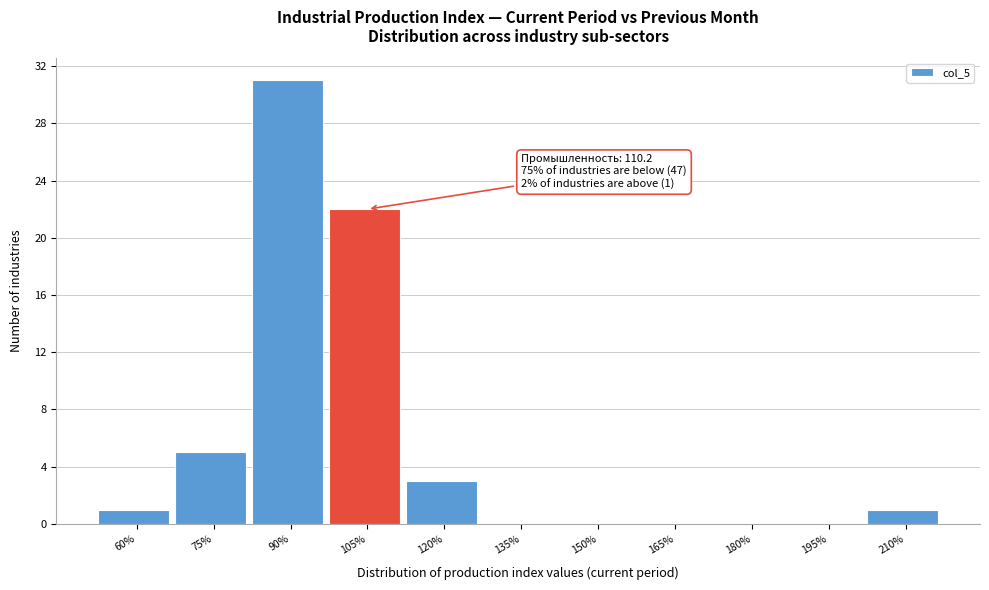

Reading left to right, extract all data points from this chart.

60%=1	75%=5	90%=31	105%=22	120%=3	135%=0	150%=0	165%=0	180%=0	195%=0	210%=1